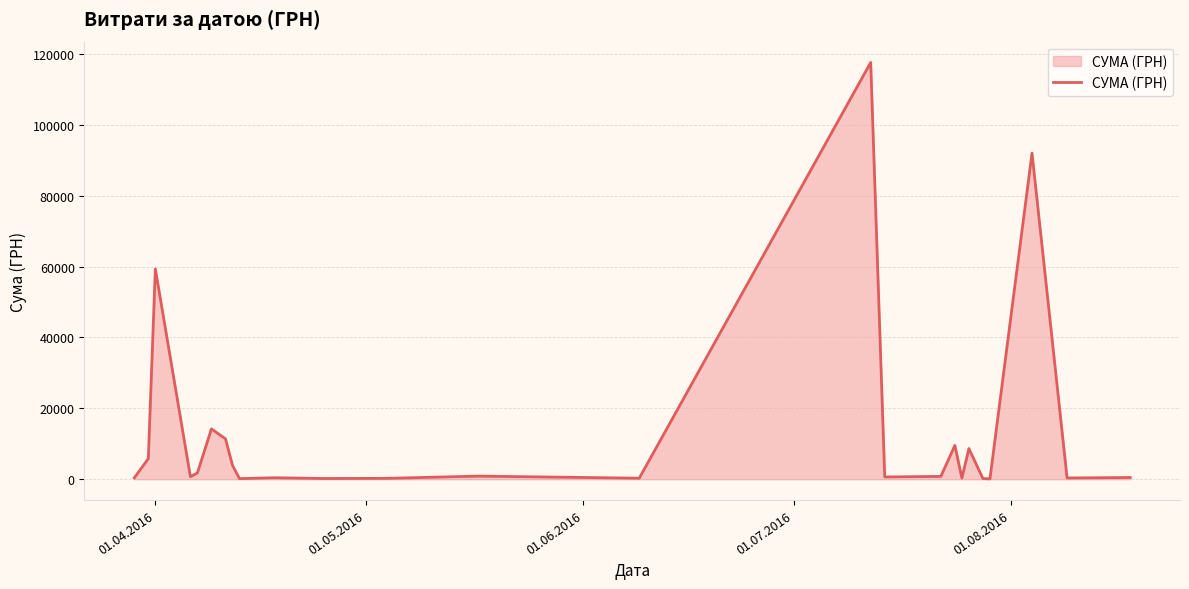

What is the greatest value displayed?

117568.8